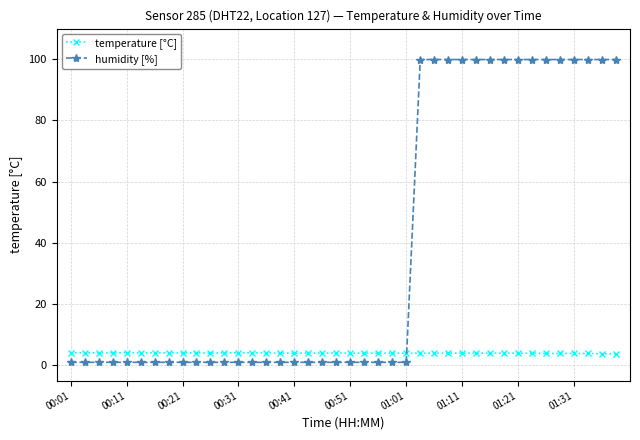

What is the value of the temperature [°C] point at the 20th from the left?

4.1